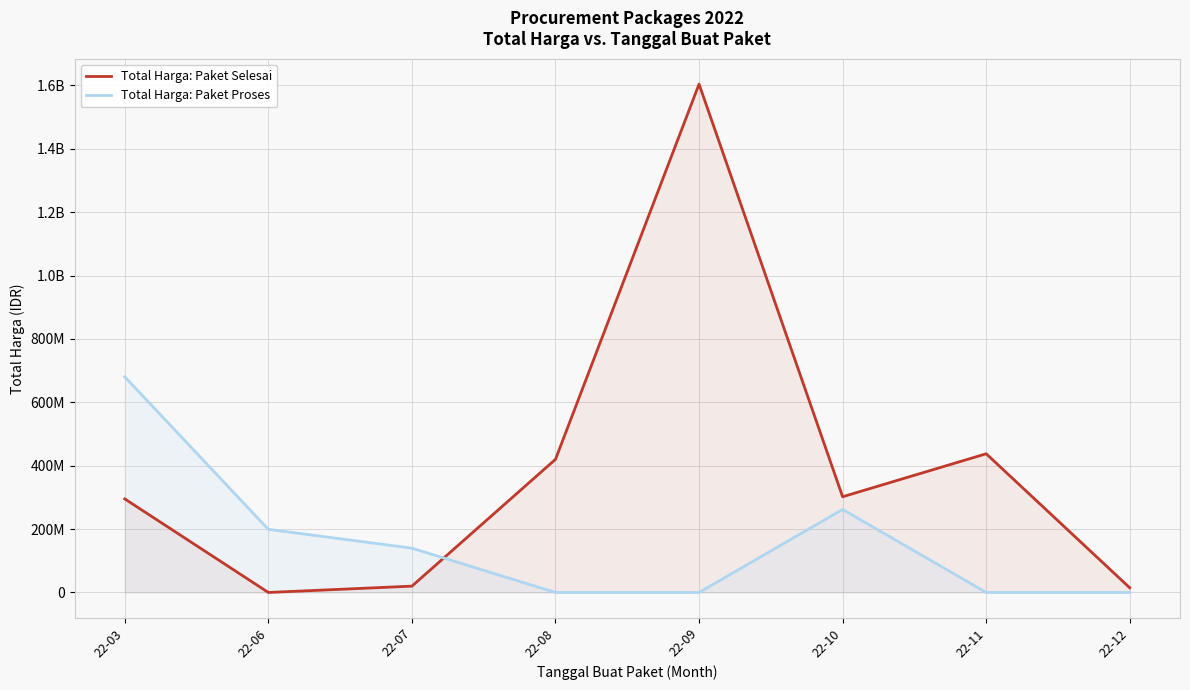

Which has a higher value, 22-03 or 22-08?

22-08